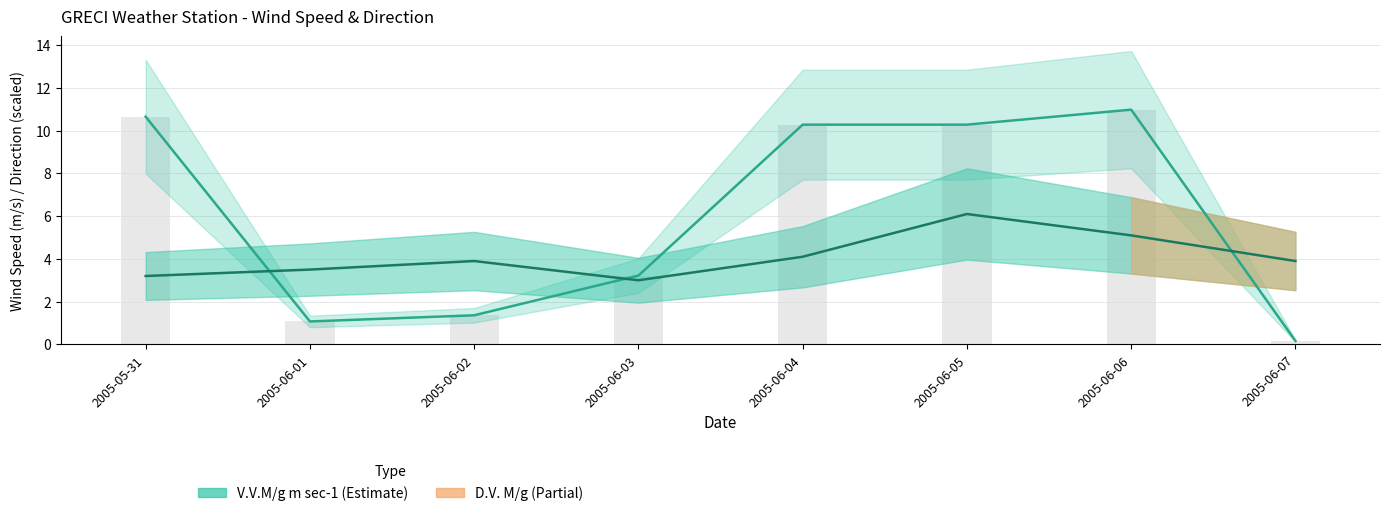

Is the value of V.V.M/g m sec-1 (Wind Direction scaled) at 2005-06-01 greater than the value of V.V.M/g m sec-1 (Wind Speed) at 2005-06-01?

No